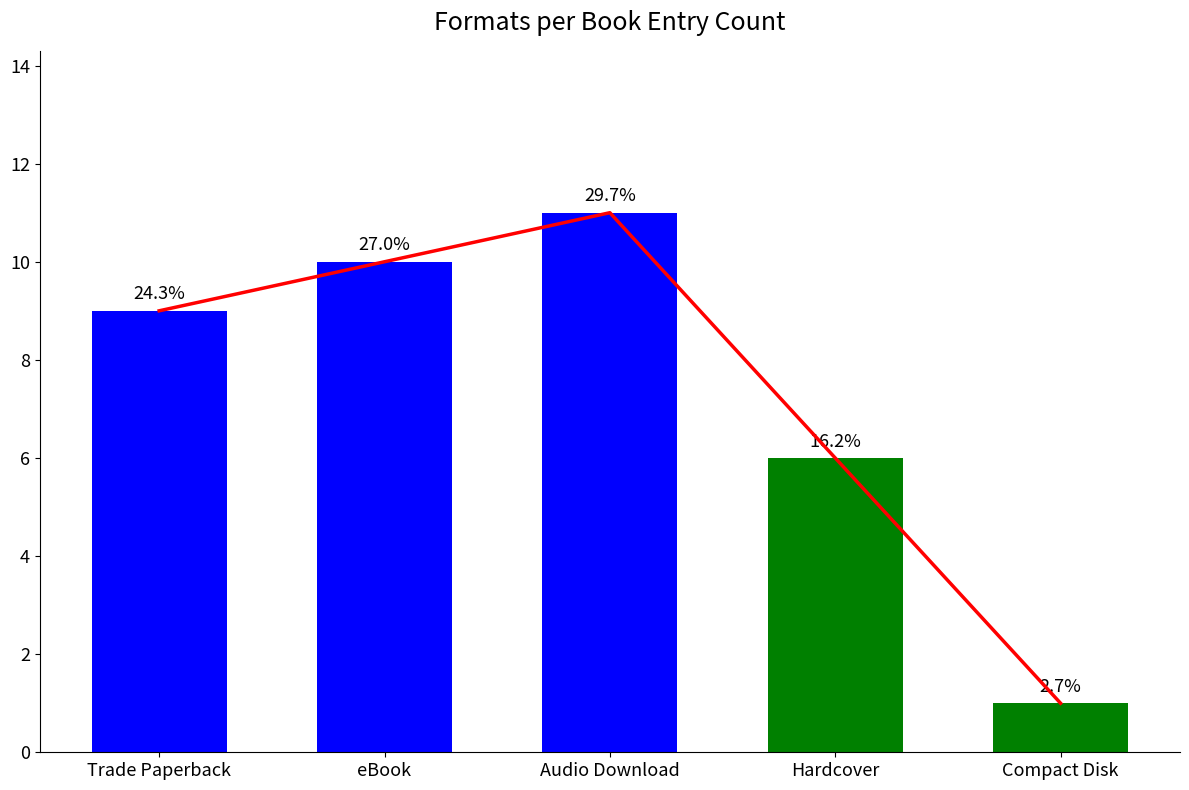

What is the average value of the Trend Line series?

7